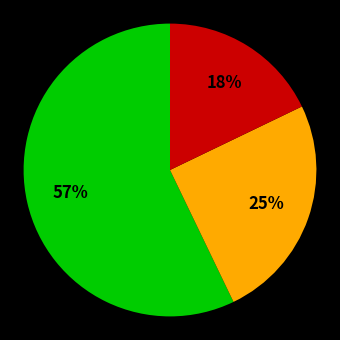

Is there any slice that represents more than half of the pie?

Yes